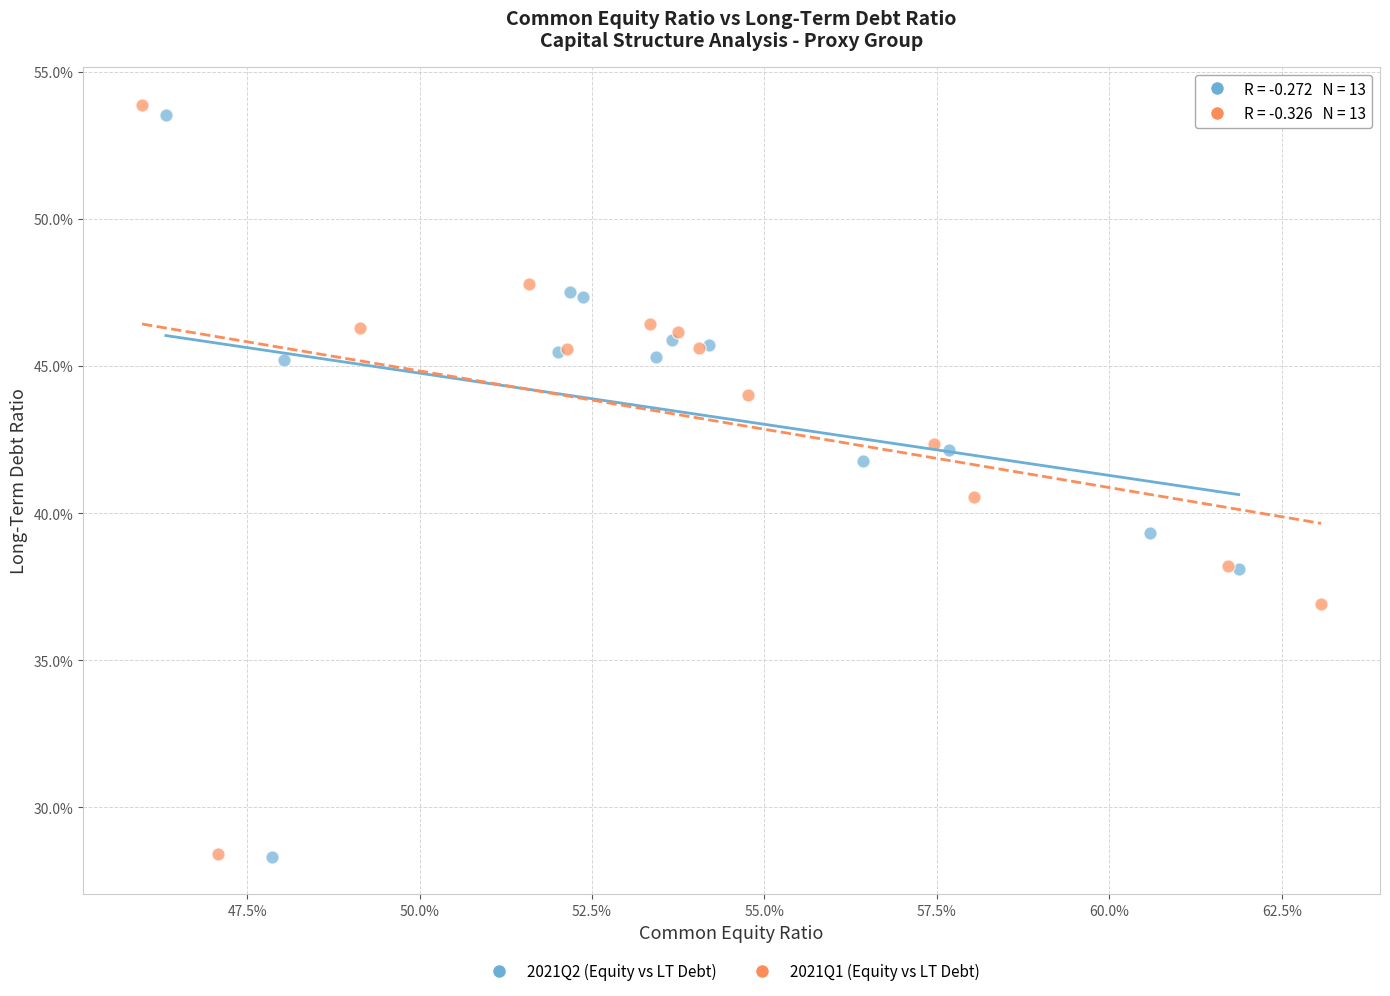

What are all the series names shown in the legend?

2021Q2 (Equity vs LT Debt), 2021Q1 (Equity vs LT Debt)